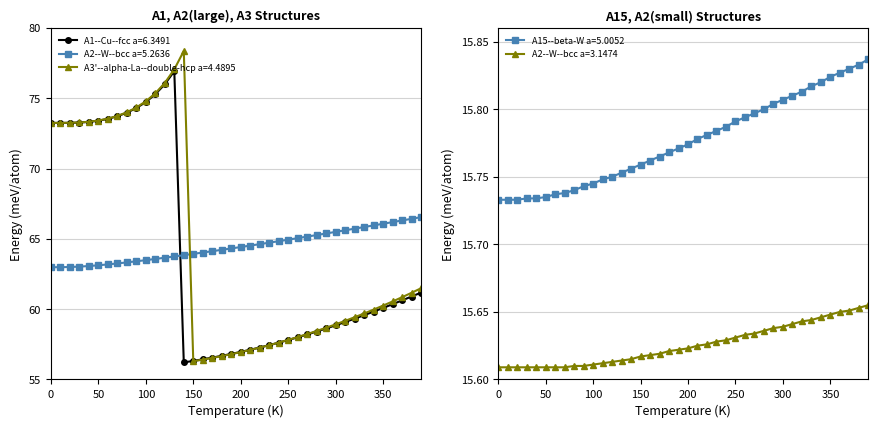

True or false: A2--W--bcc a=5.2636 and A2--W--bcc a=3.1474 intersect in this chart.

False